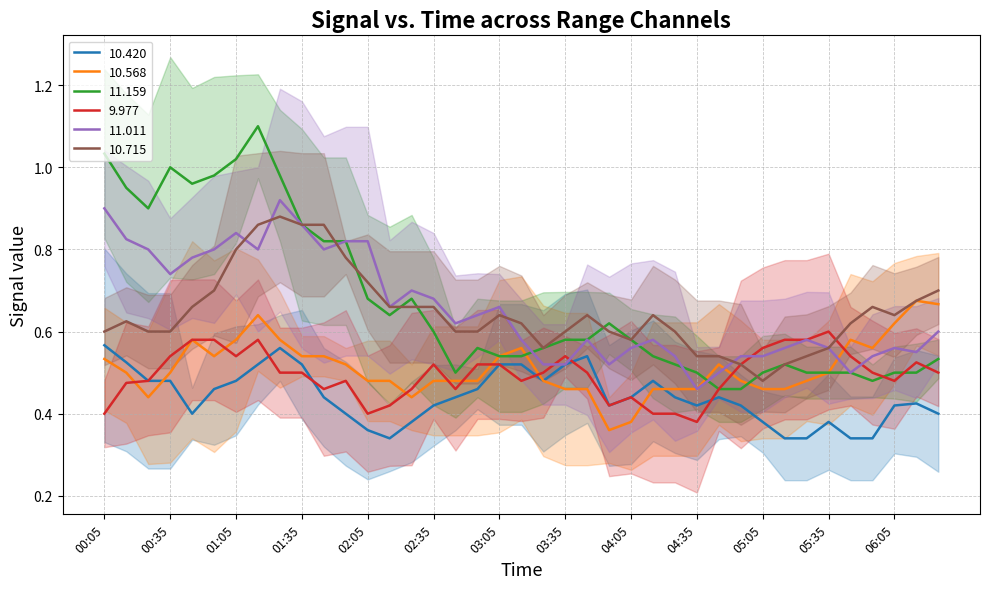

What are all the series names shown in the legend?

10.420, 10.568, 11.159, 9.977, 11.011, 10.715